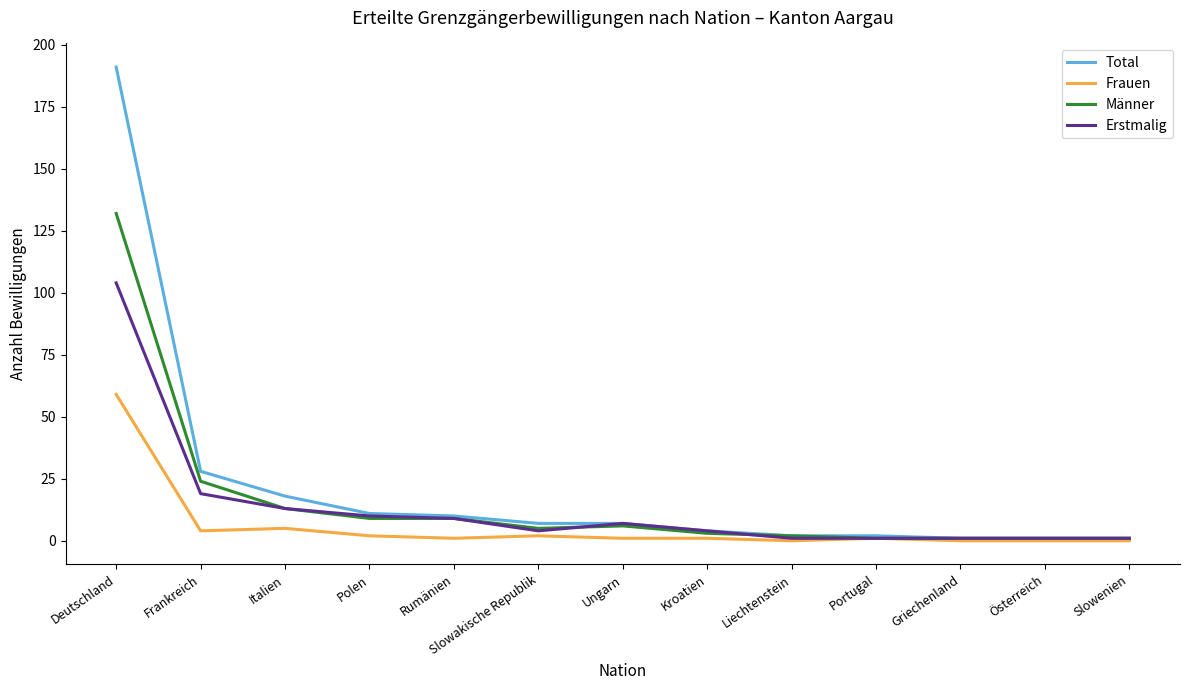

Is the value of Frauen at Rumänien greater than the value of Männer at Italien?

No